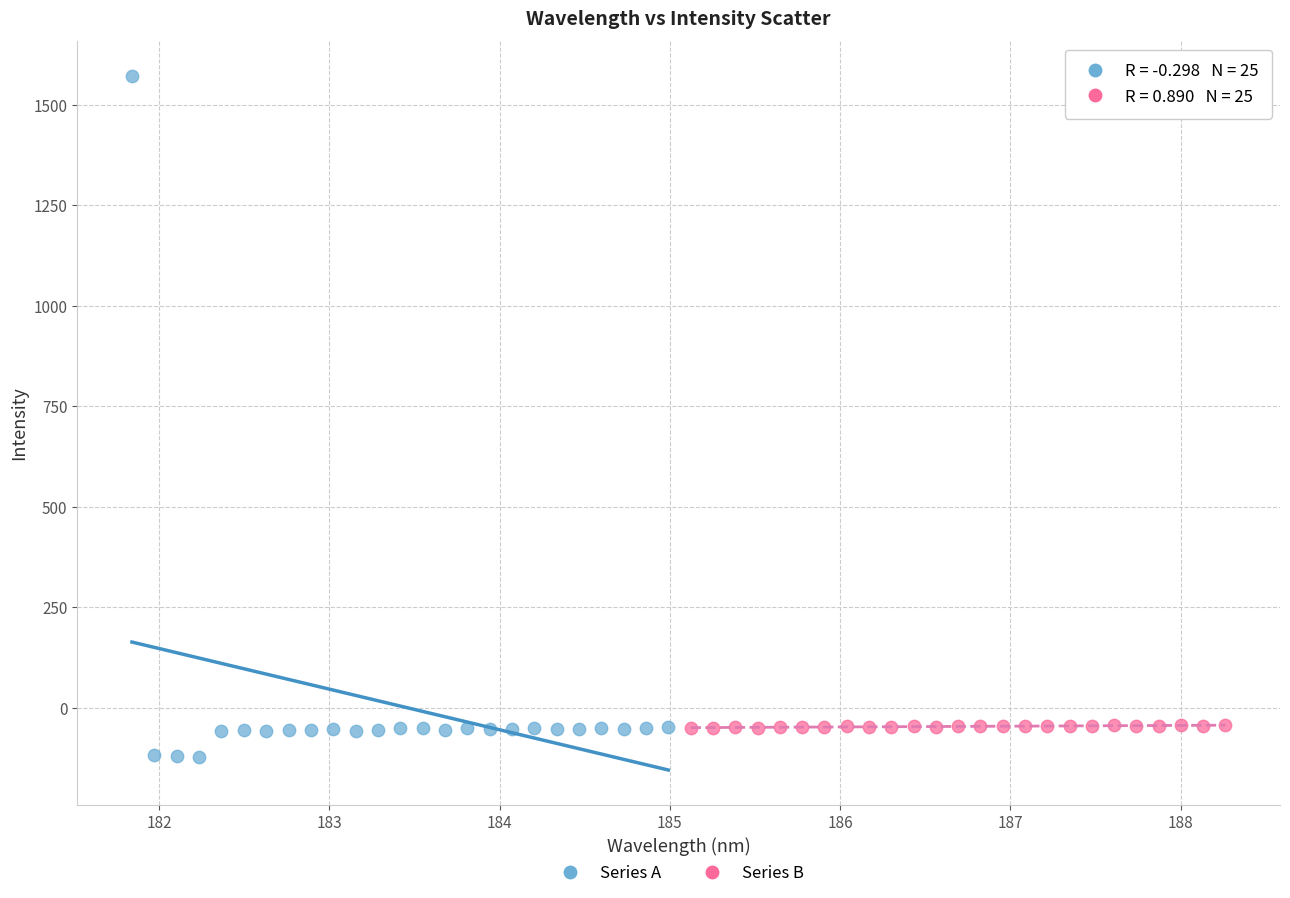

Which series reaches the maximum Y coordinate?

Series A